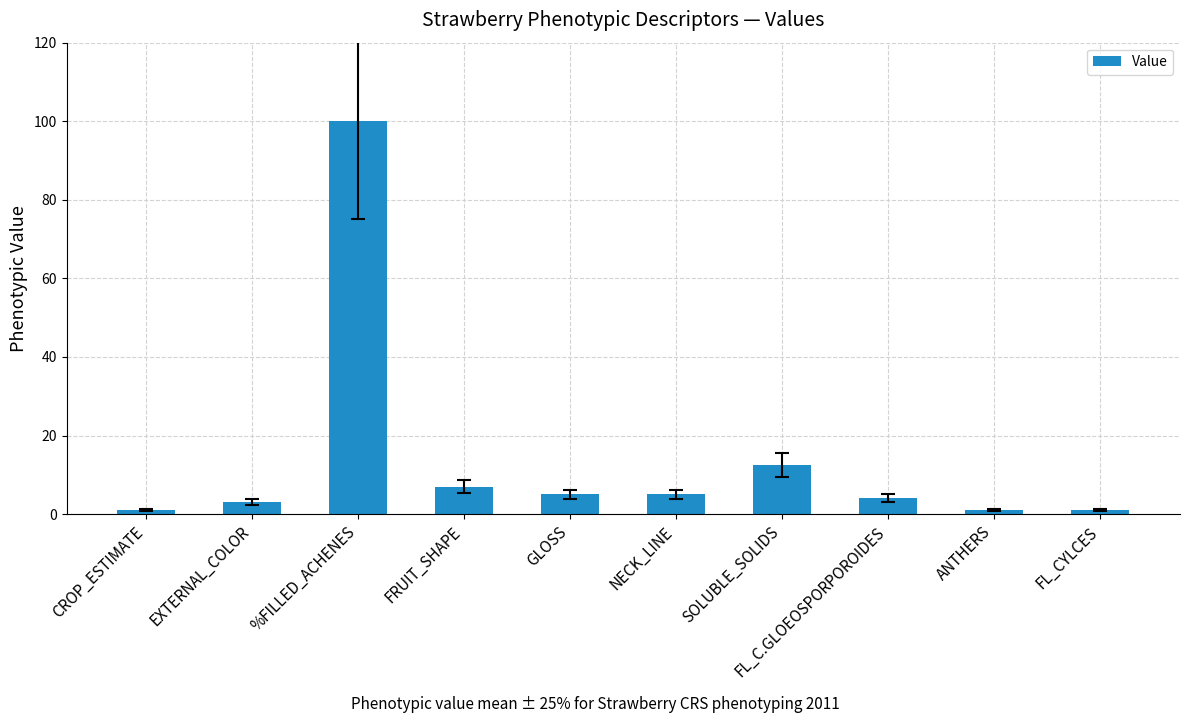

Between NECK_LINE and FL_CYLCES, which is larger?

NECK_LINE